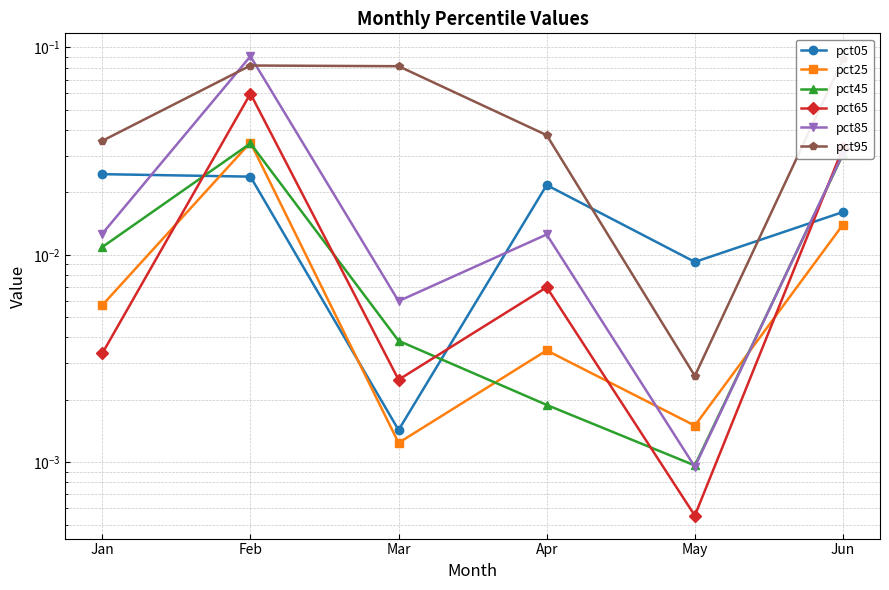

Reading left to right, transcribe all the data shown in this chart.

pct05: 0.0	0.0	0.0	0.0	0.0	0.0
pct25: 0.0	0.0	0.0	0.0	0.0	0.0
pct45: 0.0	0.0	0.0	0.0	0.0	0.0
pct65: 0.0	0.1	0.0	0.0	0.0	0.0
pct85: 0.0	0.1	0.0	0.0	0.0	0.0
pct95: 0.0	0.1	0.1	0.0	0.0	0.1